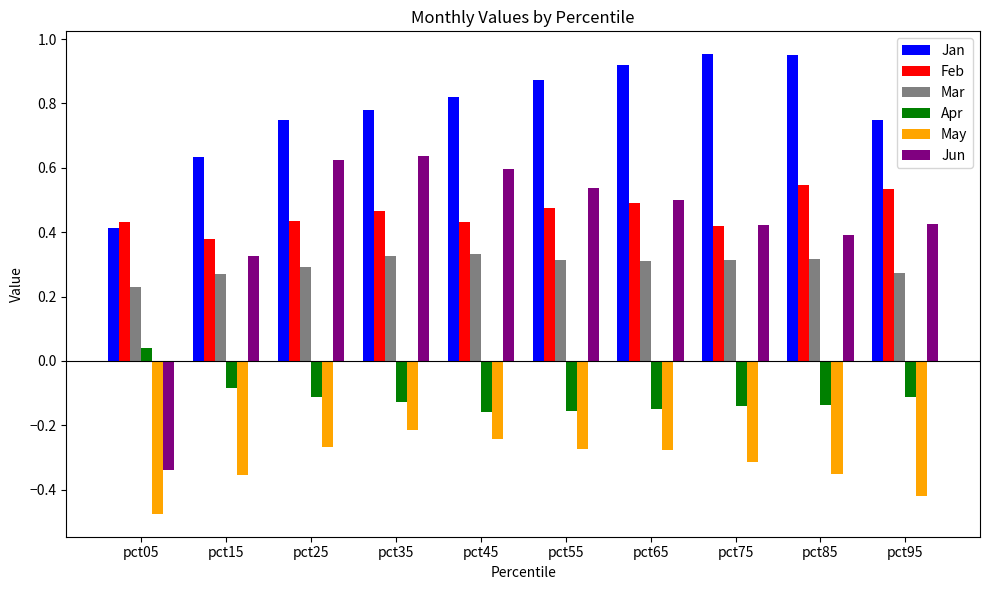

Which label corresponds to the smallest value in the chart?

pct05